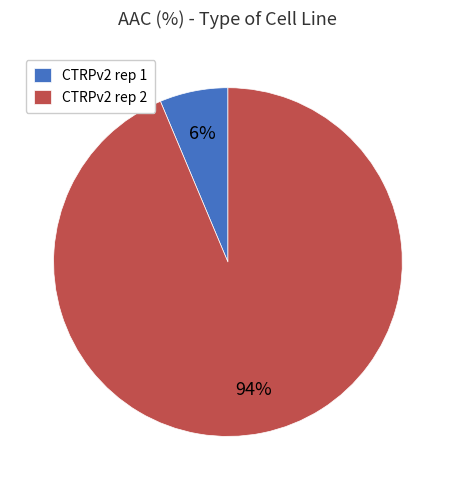

Rank the categories by value from highest to lowest.

CTRPv2 rep 2, CTRPv2 rep 1